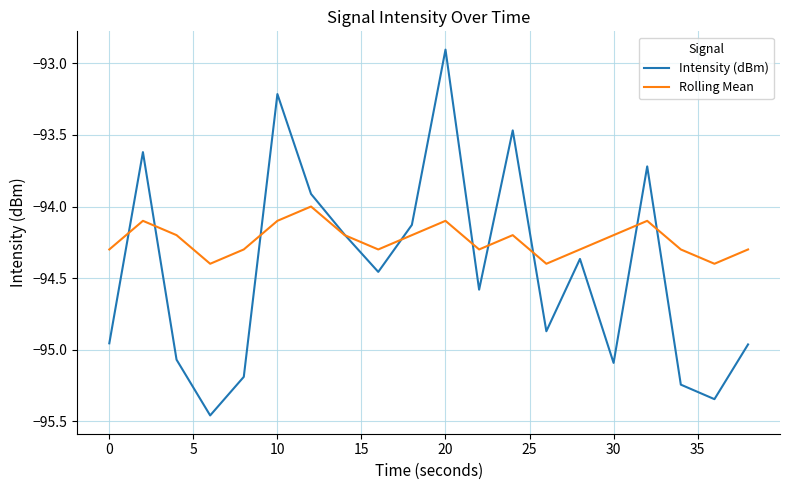

Which series has the widest spread of values?

Intensity (dBm)